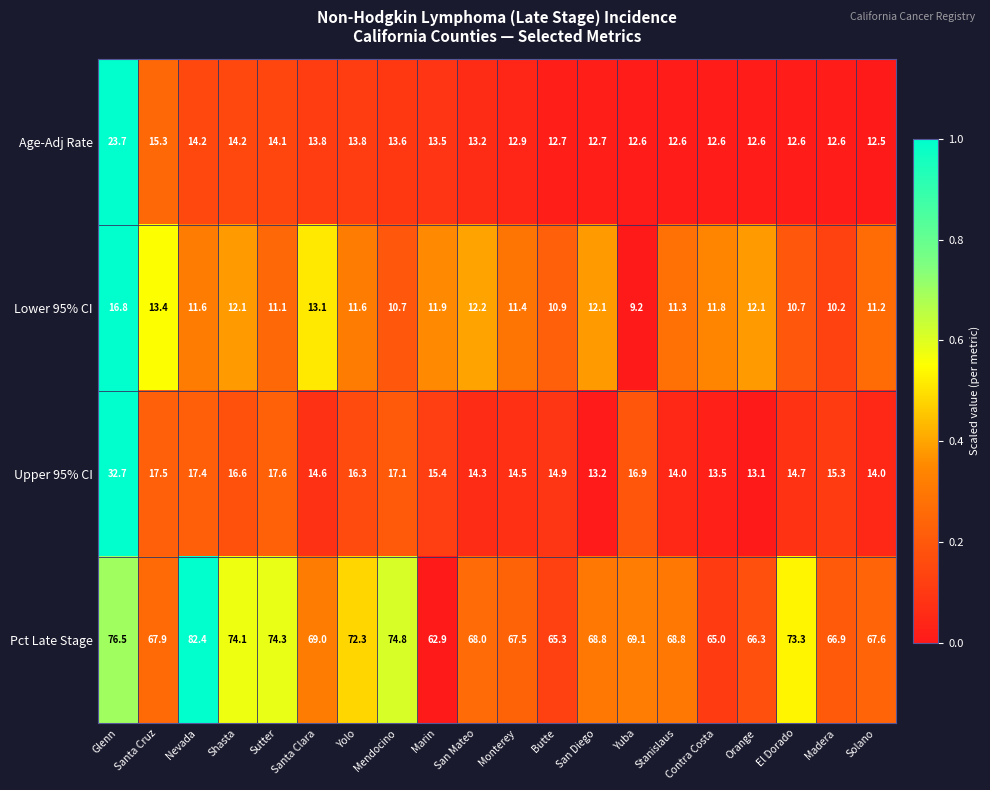

Is the value of Upper 95% CI at Stanislaus greater than the value of Lower 95% CI at Madera?

Yes